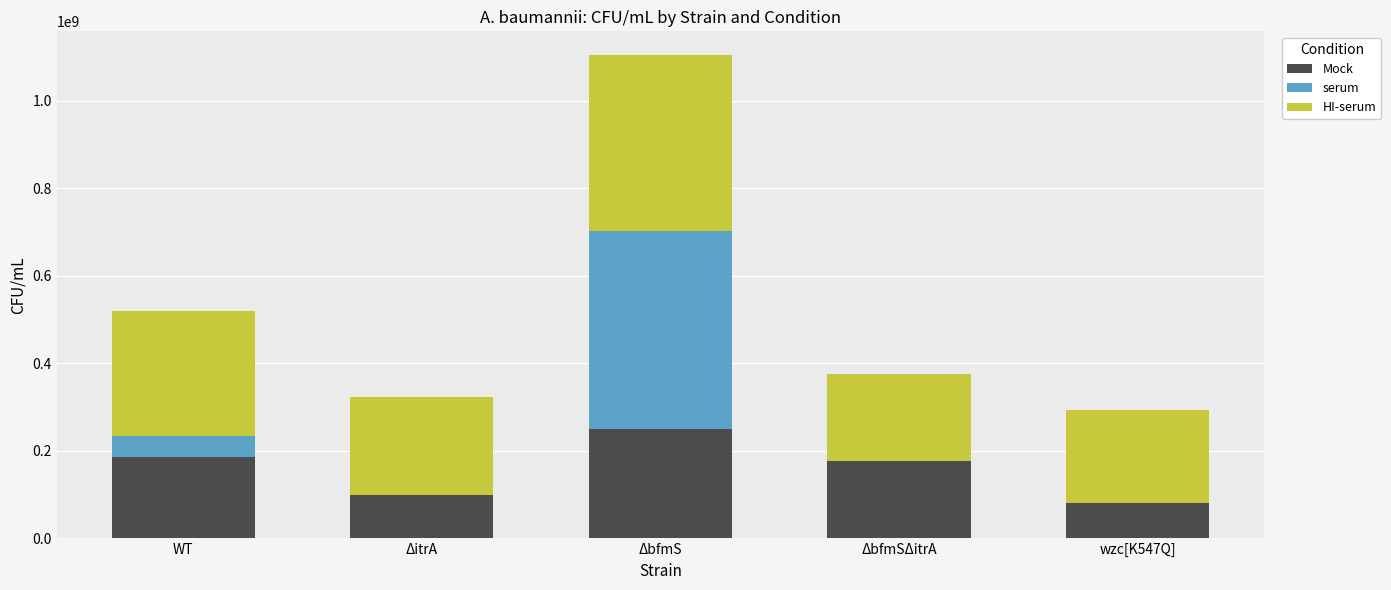

What is the sum of all Mock values?

793333334